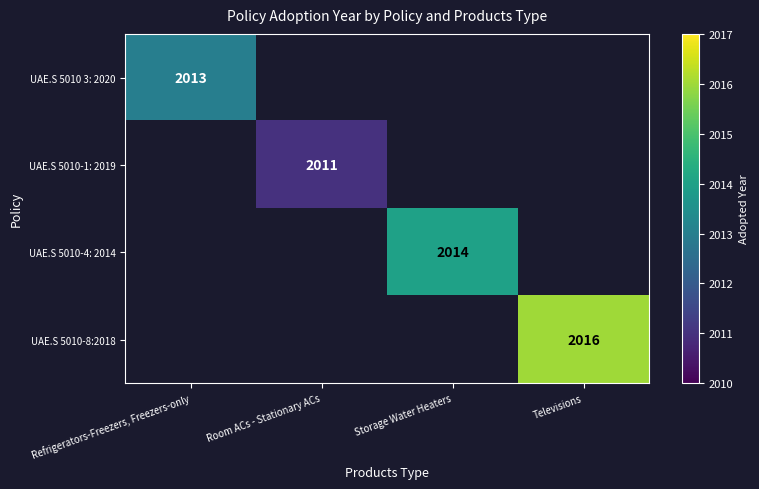

Which has a higher value, Storage Water Heaters or Televisions?

Televisions